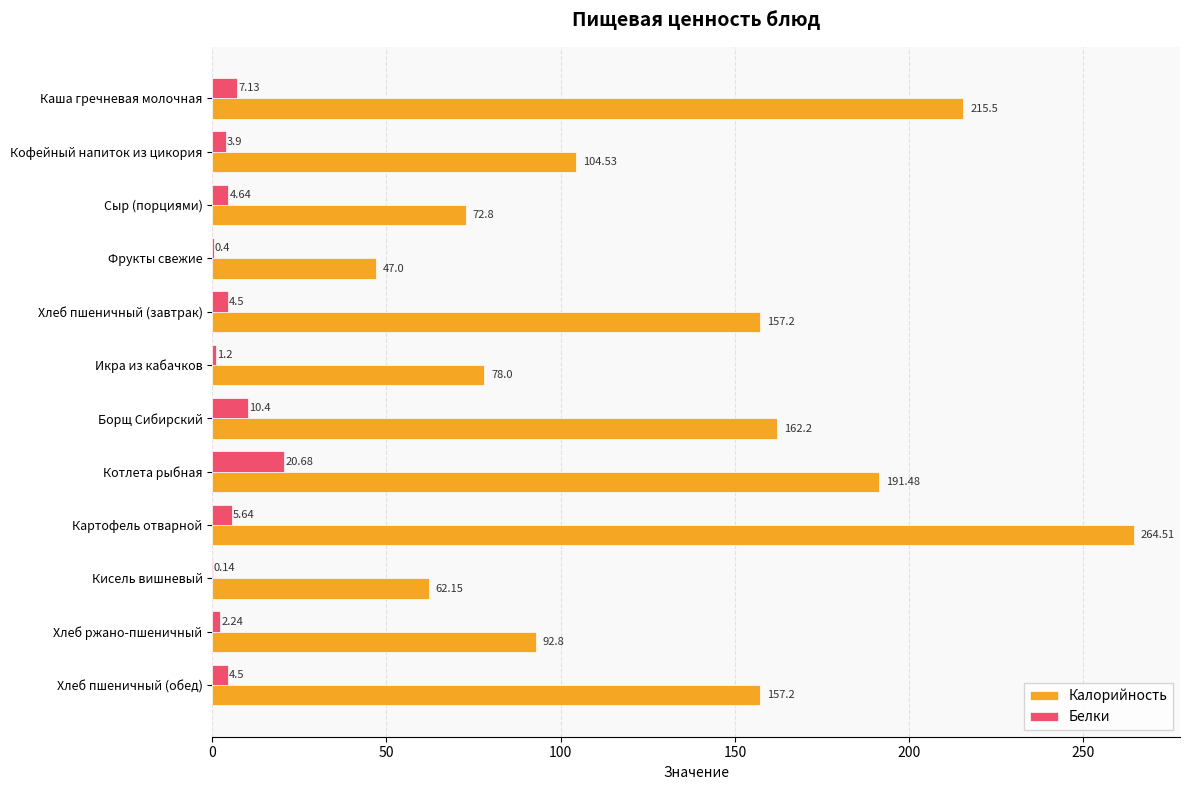

Between Кофейный напиток из цикория and Картофель отварной, which series saw the biggest shift?

Калорийность